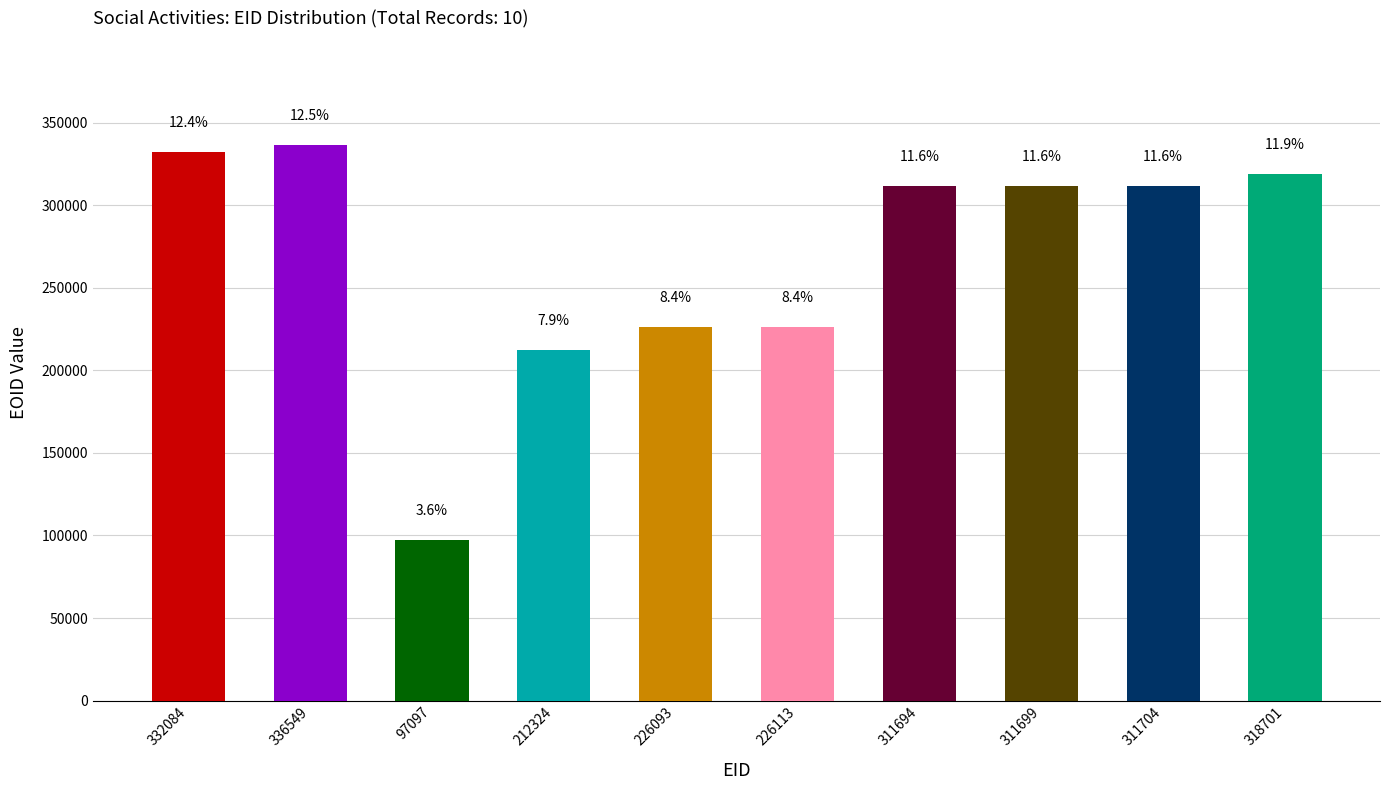

Are the bars grouped side by side (vs. stacked)?

No